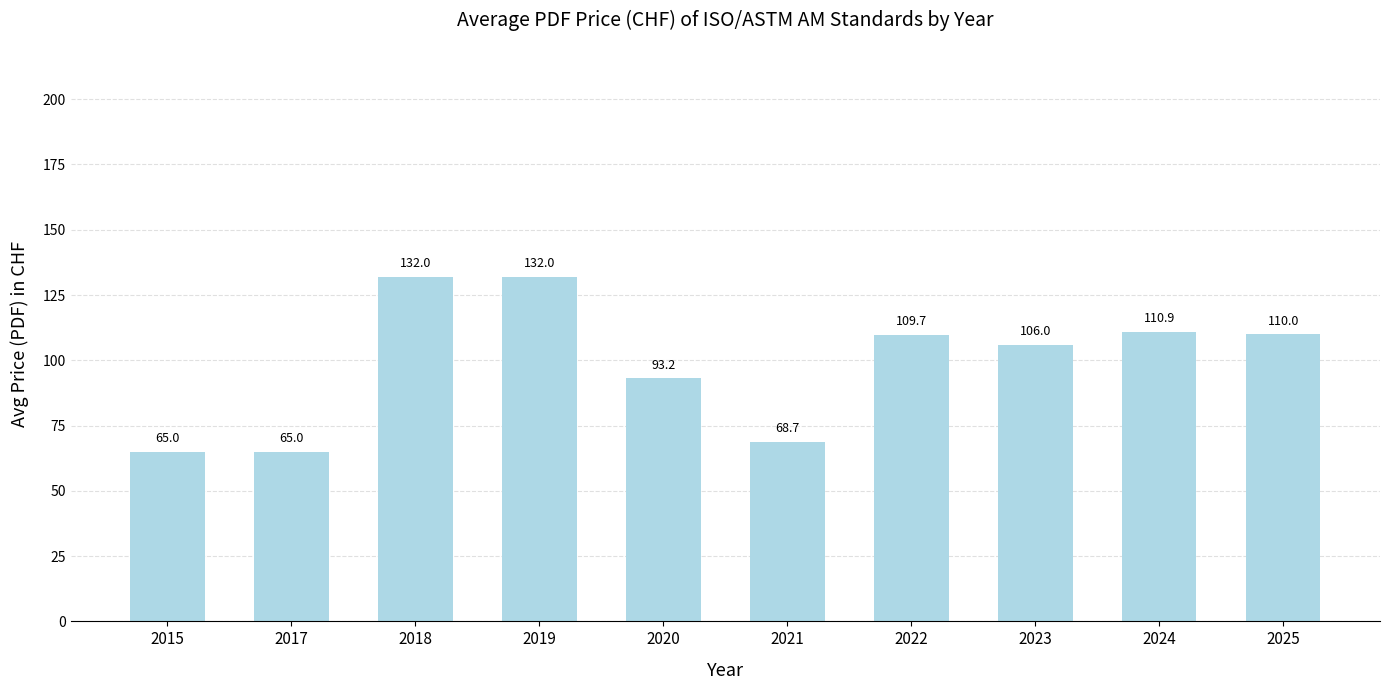

Is it true that the value at 2015 is 65.0?

True